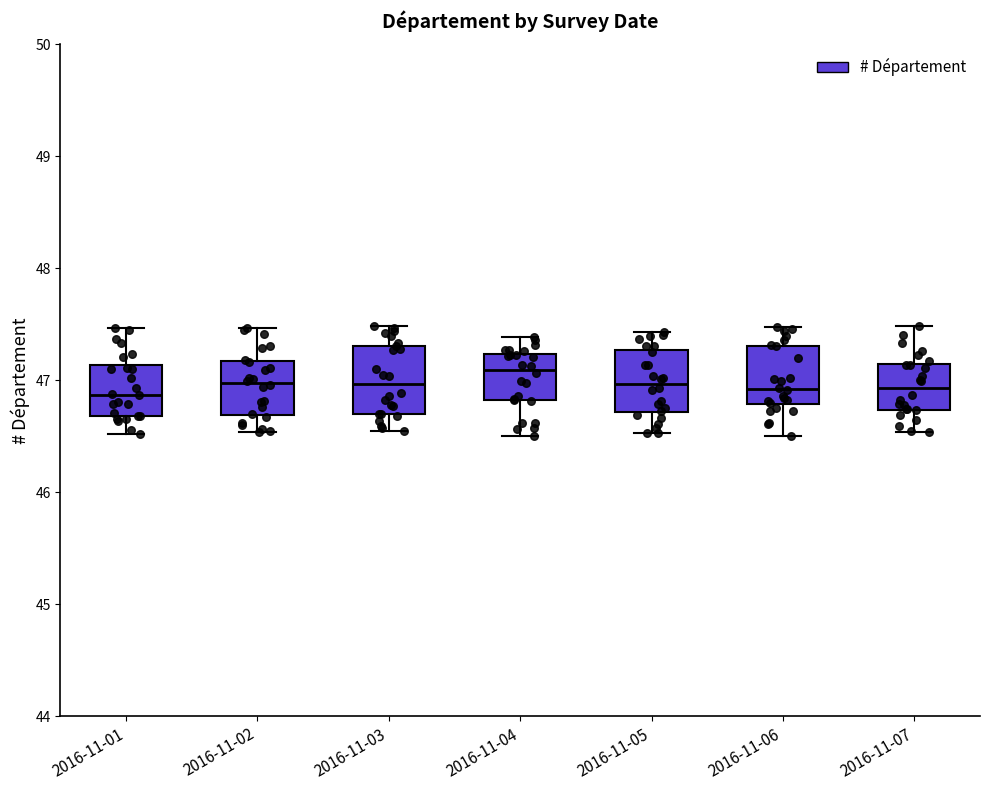

Reading left to right, transcribe this box plot: for each box, give where its median line is, the range the box spans, and where its two whiskers end, as read against the y-axis. The values are not printed on the chart, so give them approximately, as read against the axis.

2016-11-01: median 46.9, box 46.7 to 47.1, whiskers 46.5 to 47.5
2016-11-02: median 47.0, box 46.7 to 47.2, whiskers 46.5 to 47.5
2016-11-03: median 47.0, box 46.7 to 47.3, whiskers 46.5 to 47.5
2016-11-04: median 47.1, box 46.8 to 47.2, whiskers 46.5 to 47.4
2016-11-05: median 47.0, box 46.7 to 47.3, whiskers 46.5 to 47.4
2016-11-06: median 46.9, box 46.8 to 47.3, whiskers 46.5 to 47.5
2016-11-07: median 46.9, box 46.7 to 47.1, whiskers 46.5 to 47.5